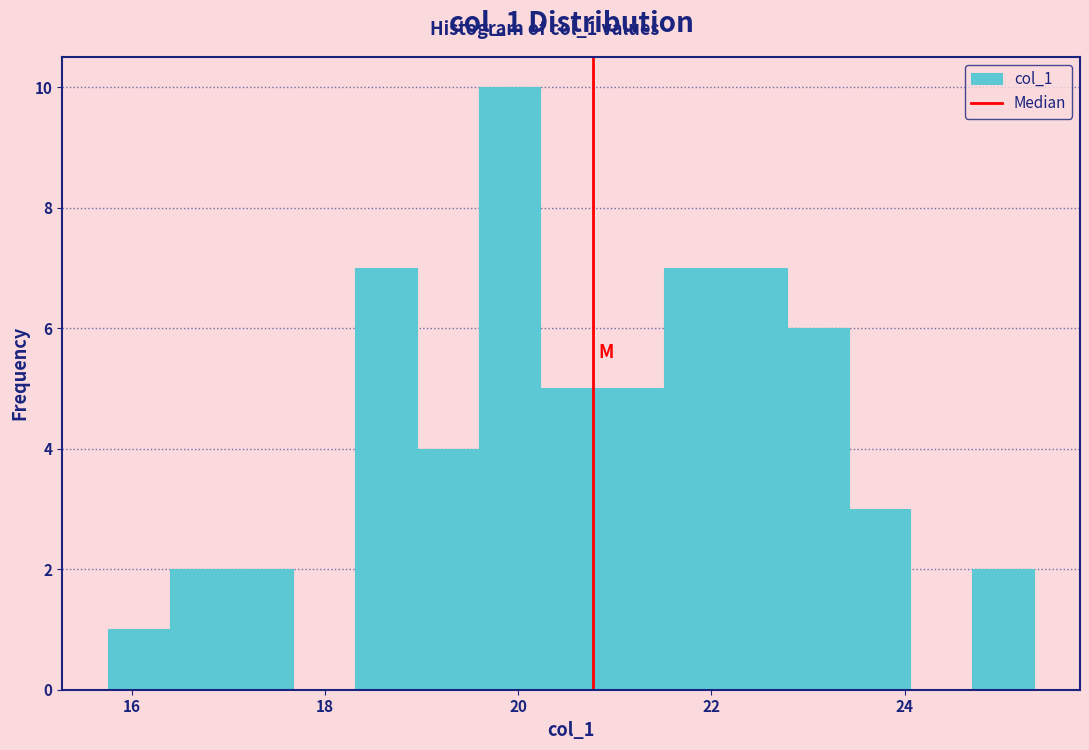

Read against the x-axis, roughly where is the centre of the tallest bar?

20.0